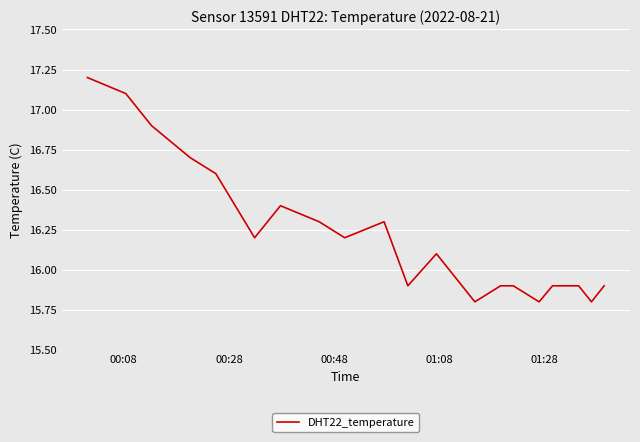

What is the difference between the maximum and minimum values?

1.4